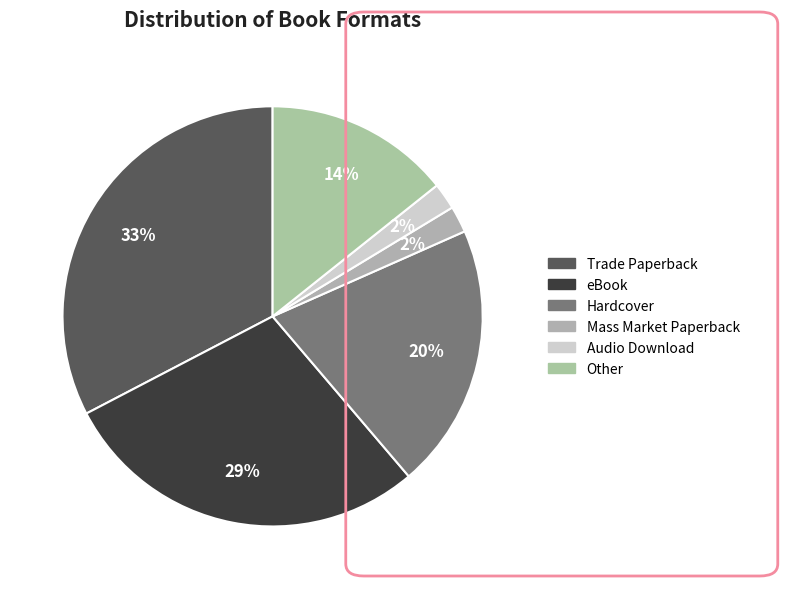

How many slices are in this pie chart?

6